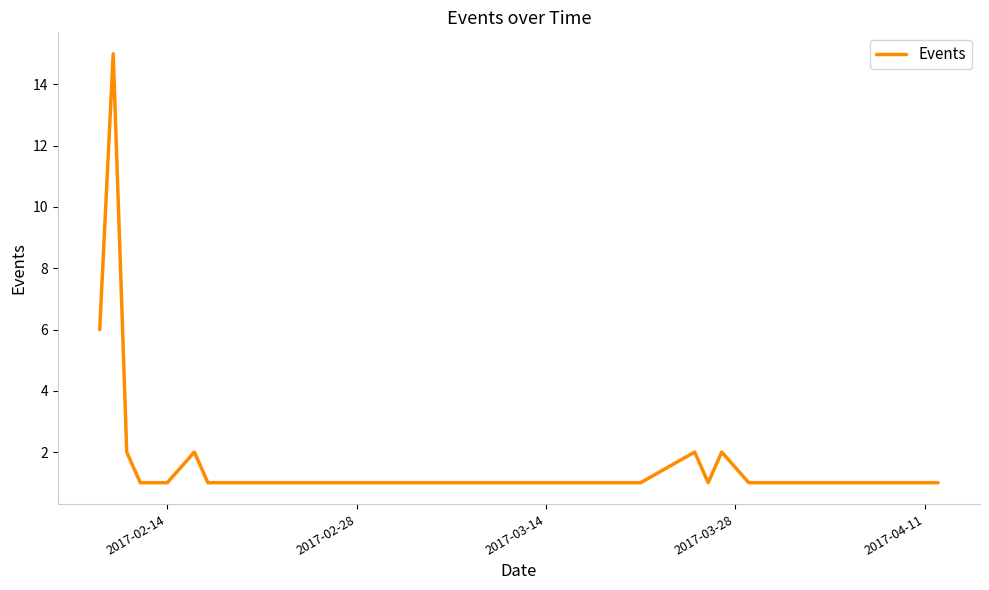

What is the maximum value shown in the chart?

15